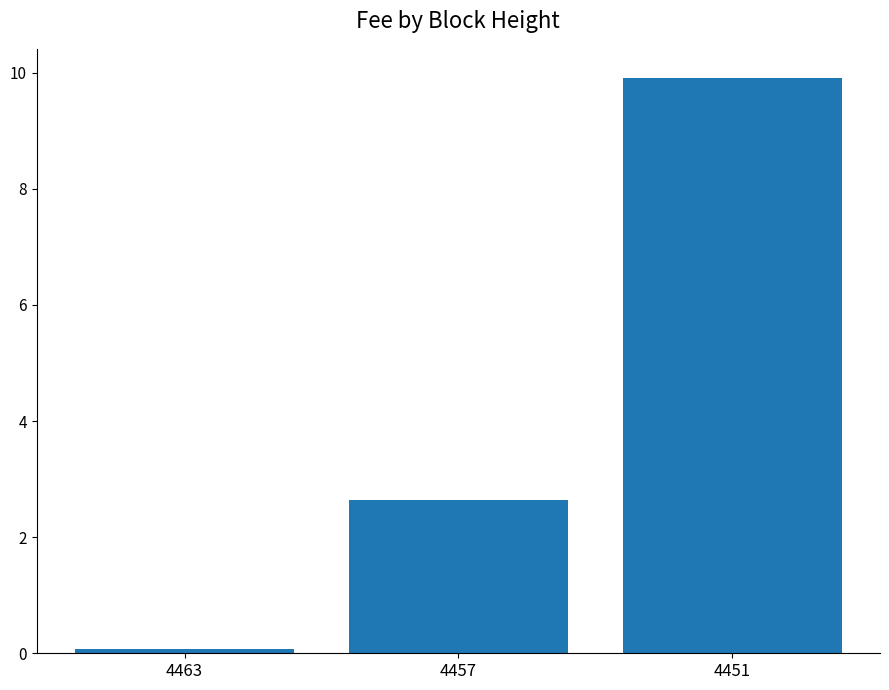

What is the change in value from 4463 to 4457?

+2.6